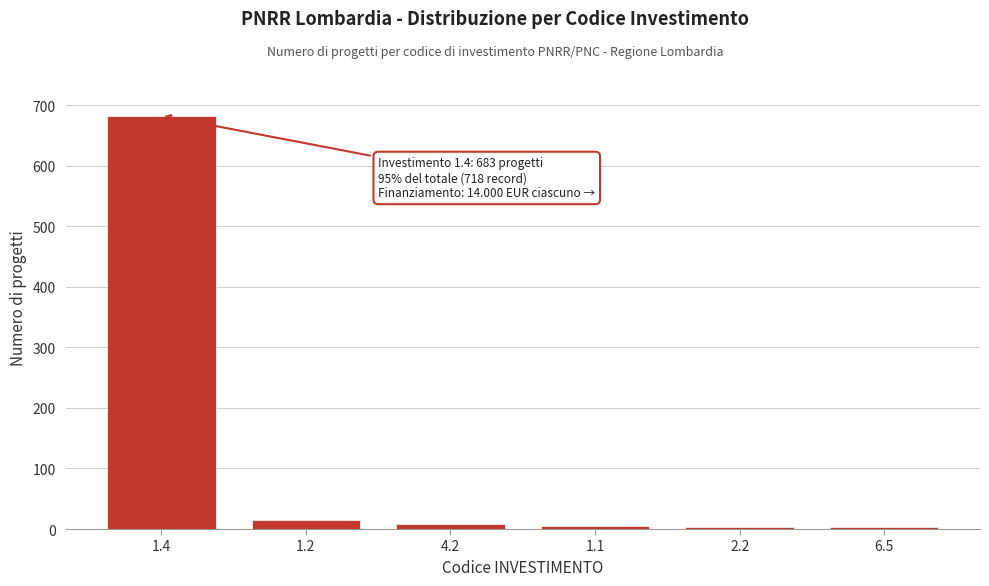

What is the difference between the maximum and minimum values?

680